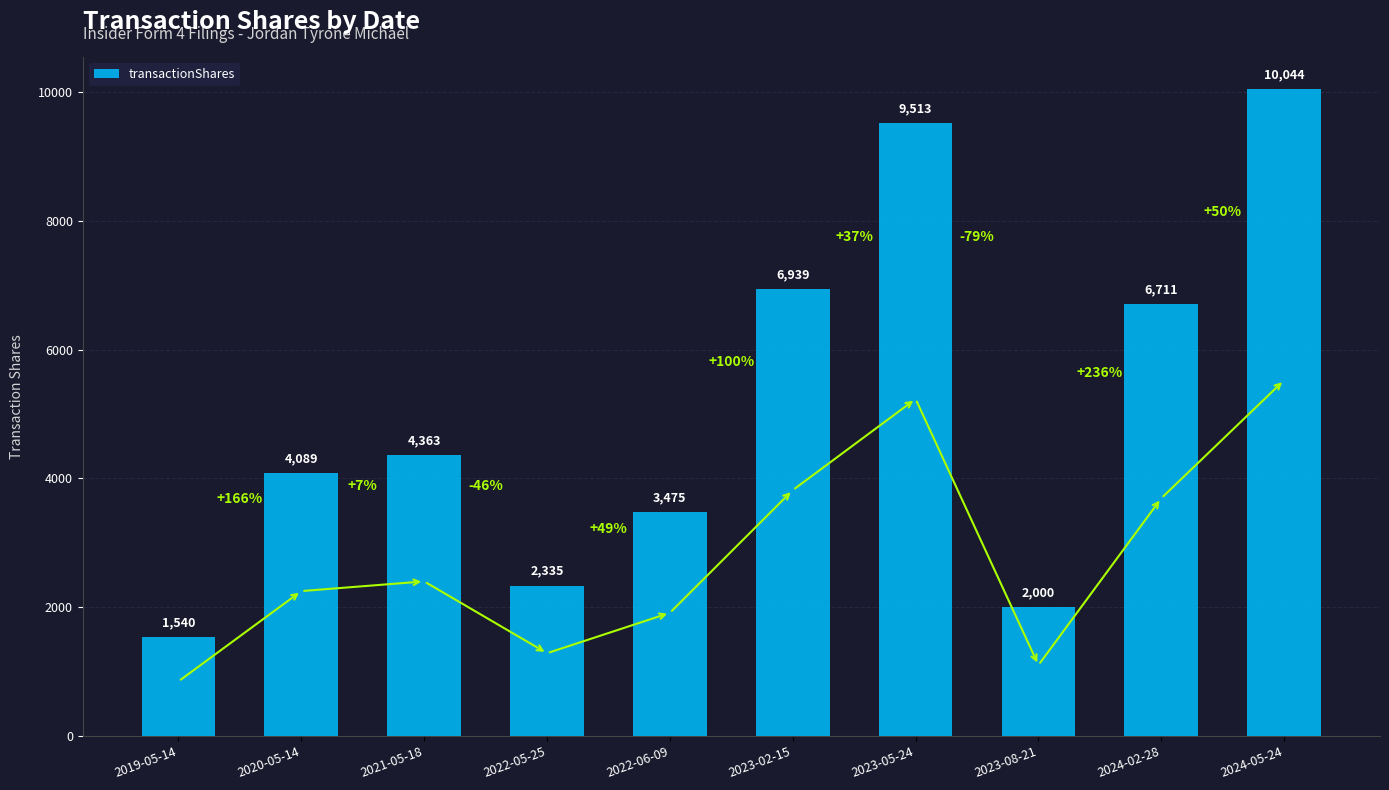

Rank the categories by value from highest to lowest.

2024-05-24, 2023-05-24, 2023-02-15, 2024-02-28, 2021-05-18, 2020-05-14, 2022-06-09, 2022-05-25, 2023-08-21, 2019-05-14